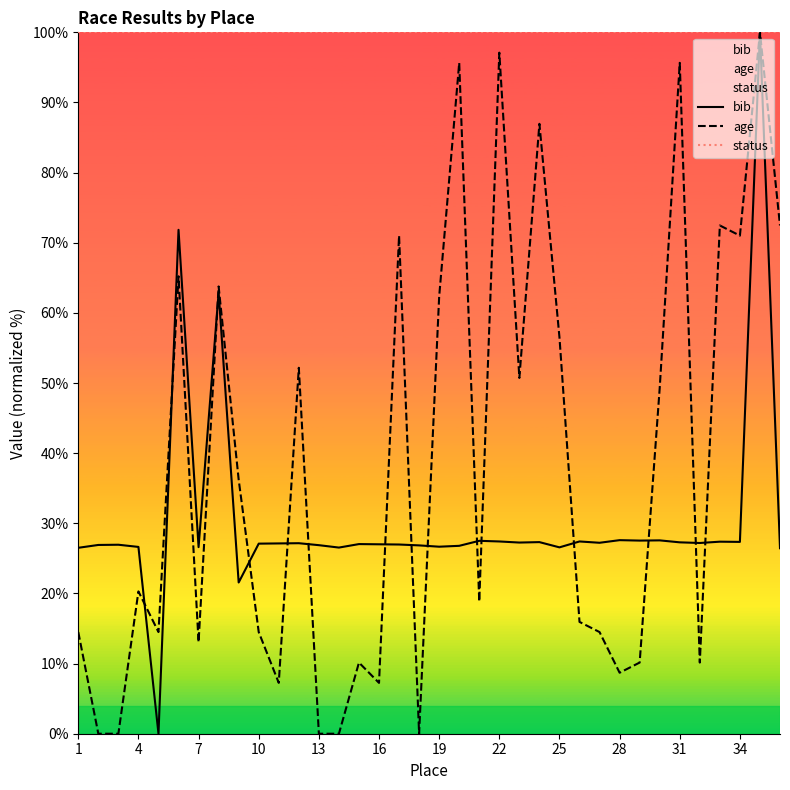

At 31, list the series in order from smallest to largest.

bib, age, status